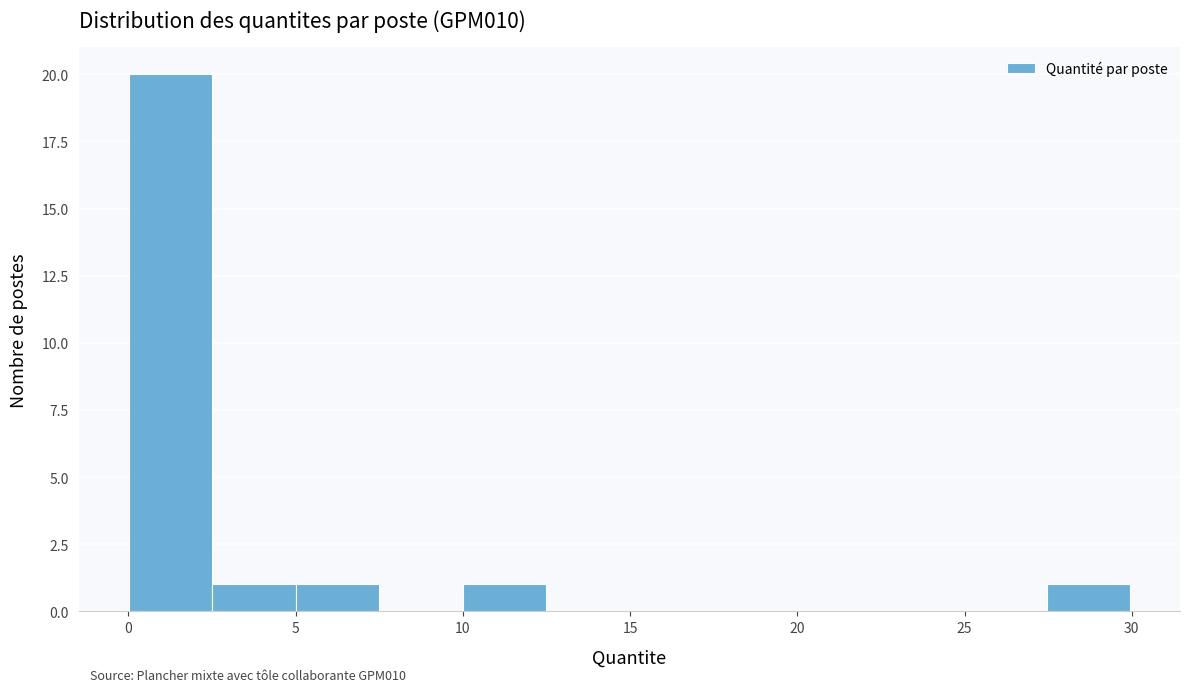

Which range on the x-axis has the tallest bar?

0.0 to 2.5